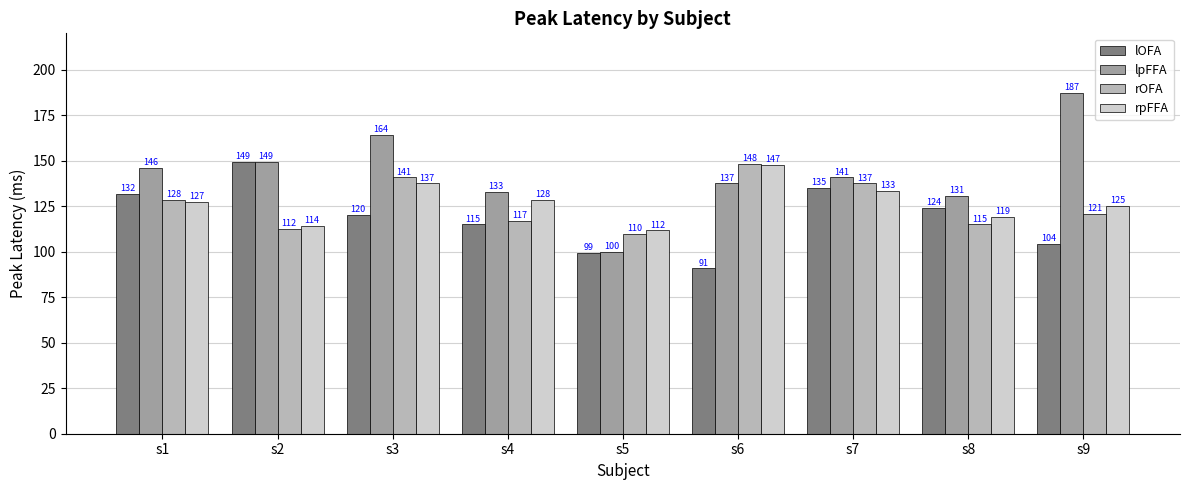

Between s2 and s6, which series saw the biggest shift?

lOFA